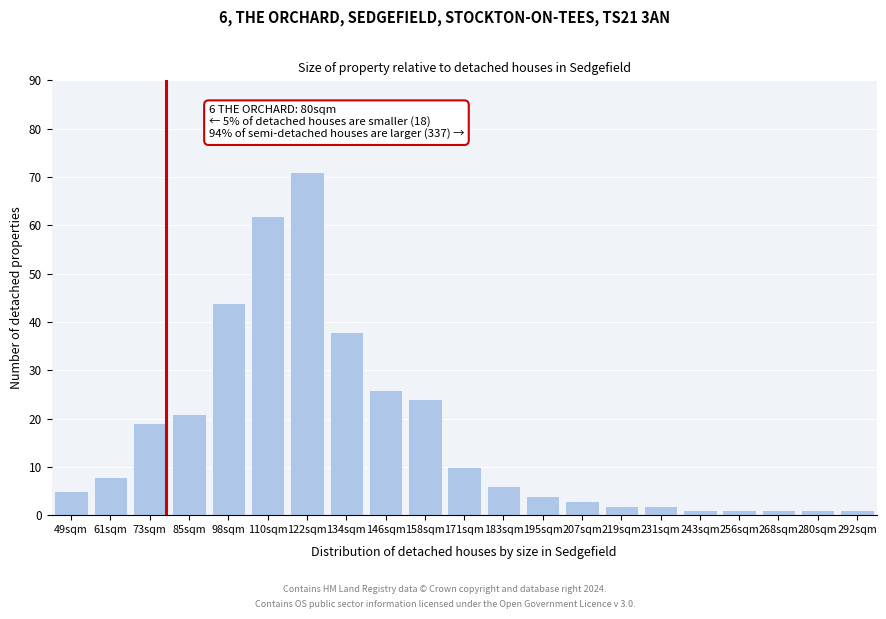

Reading right to left, what are all the values shown in this chart?

292sqm=1	280sqm=1	268sqm=1	256sqm=1	243sqm=1	231sqm=2	219sqm=2	207sqm=3	195sqm=4	183sqm=6	171sqm=10	158sqm=24	146sqm=26	134sqm=38	122sqm=71	110sqm=62	98sqm=44	85sqm=21	73sqm=19	61sqm=8	49sqm=5